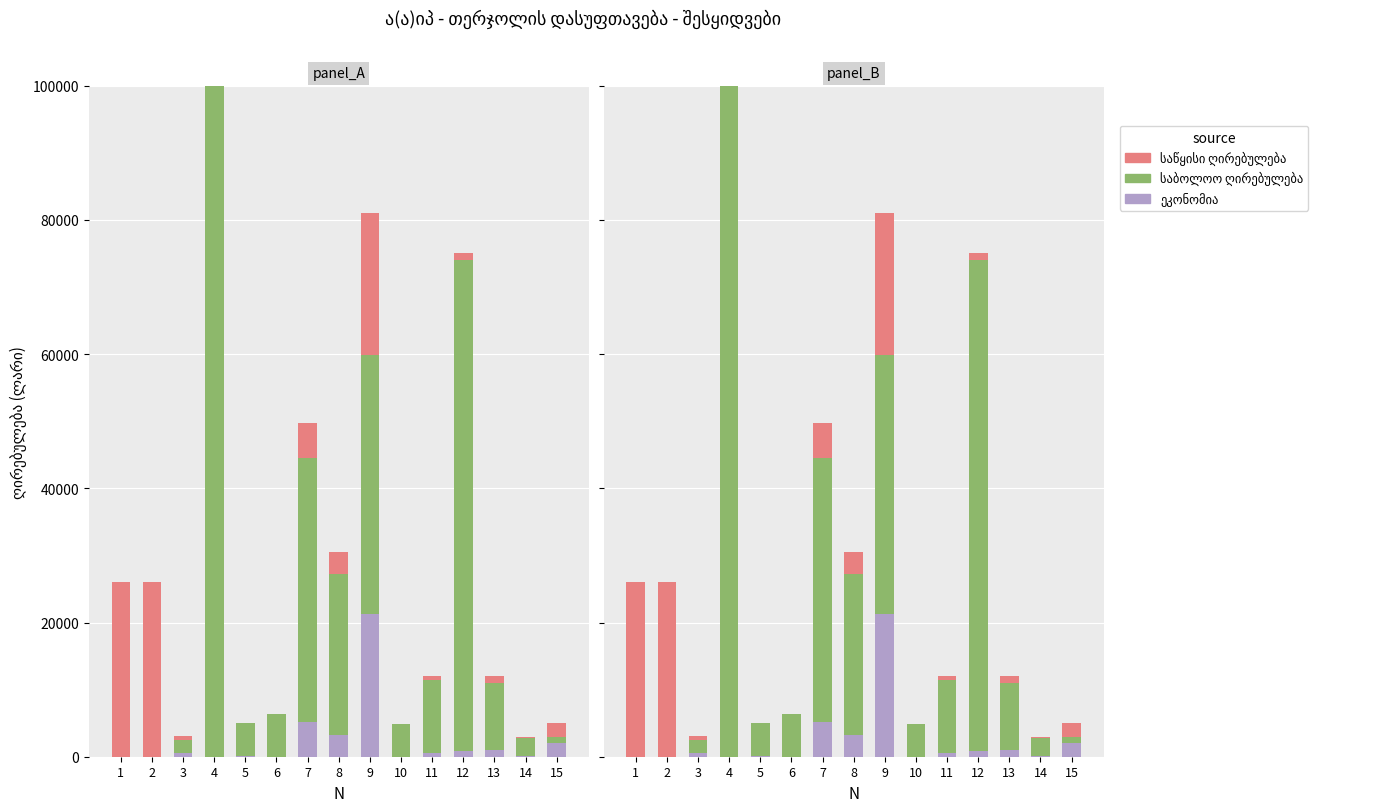

Is the value of ეკონომია at 13 greater than the value of საწყისი ღირებულება at 3?

Yes